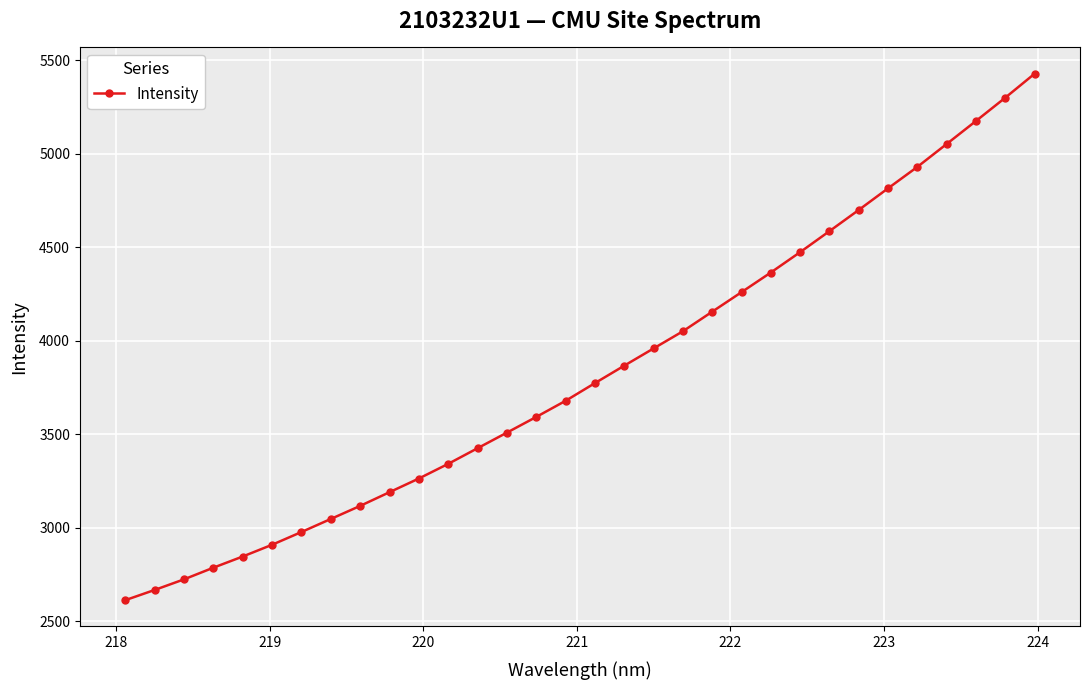

What is the value of the 19th point from the left?

3958.7